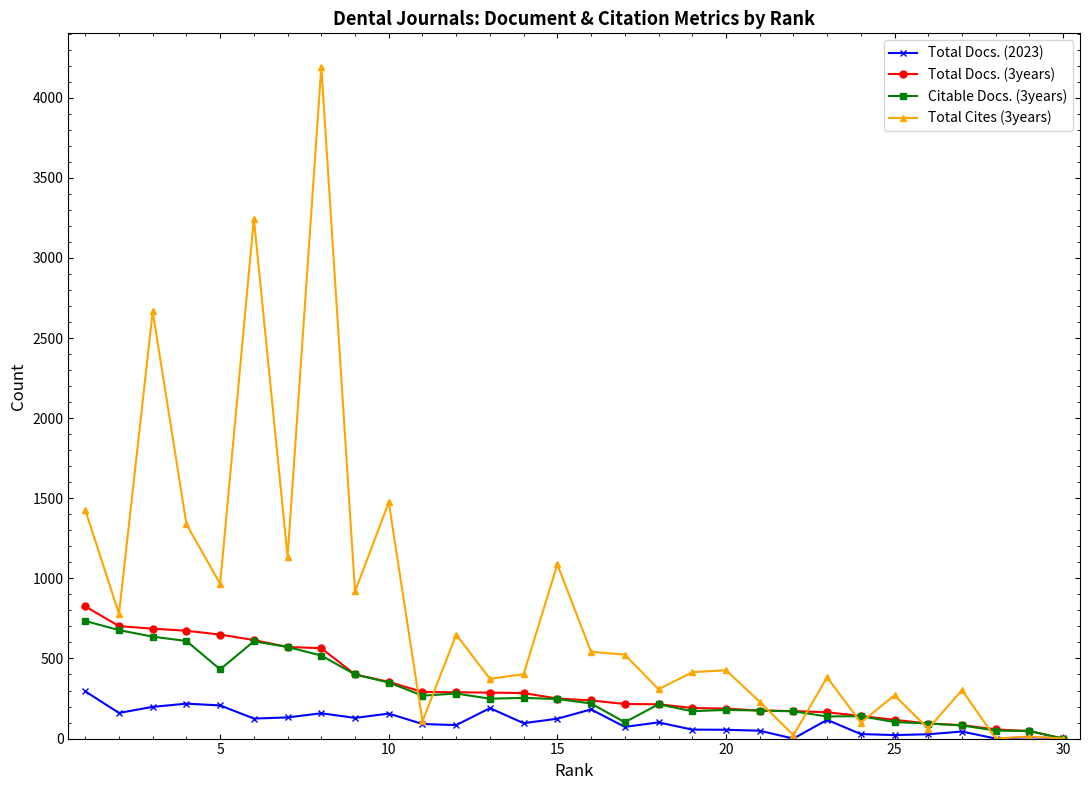

True or false: Citable Docs. (3years) has more than 1 interior local peaks.

True